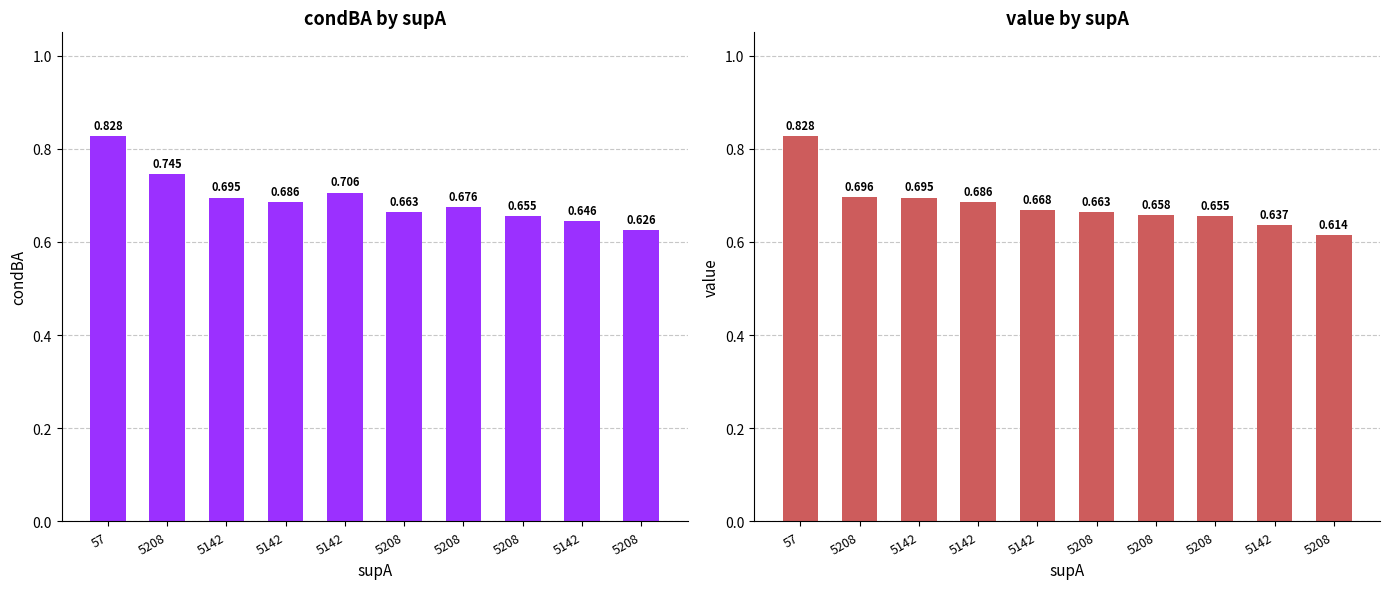

Which has a higher value, 5208 or 5142?

5142